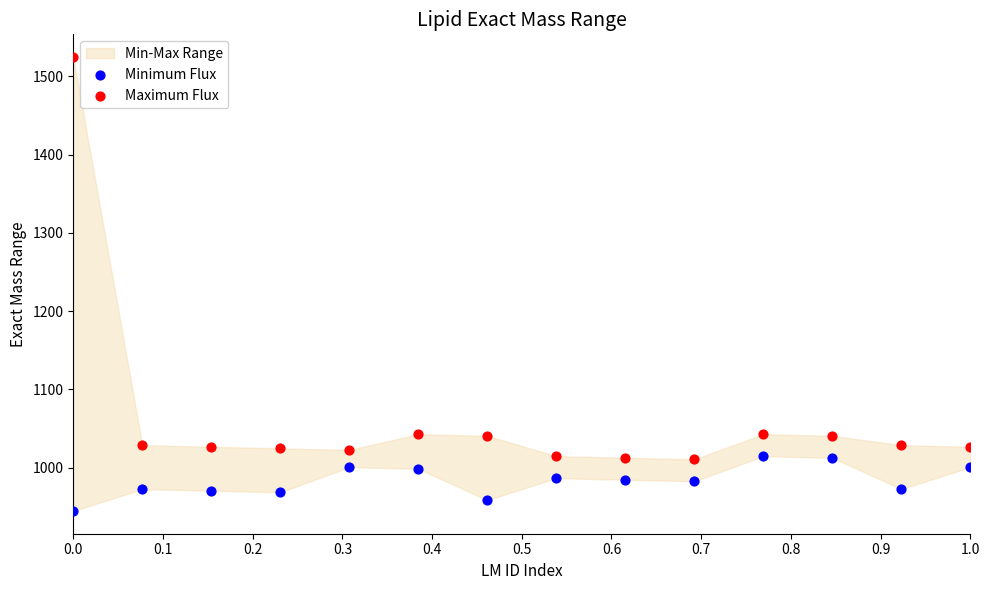

What is the total value across all series at 0.1?

2001.2